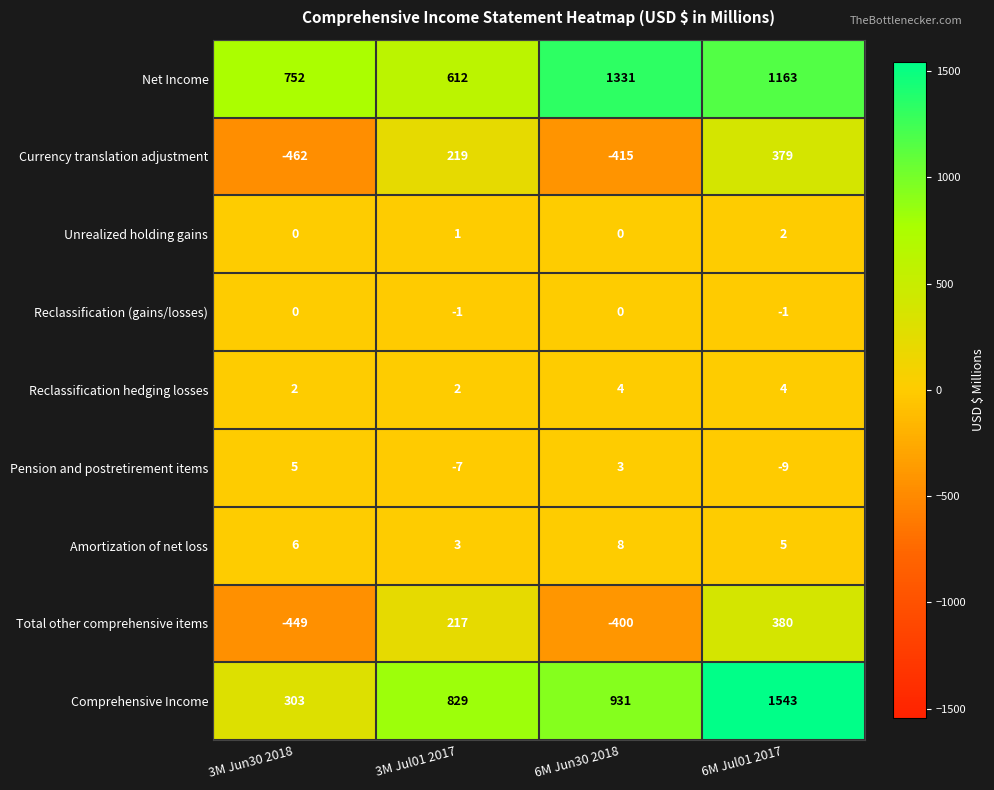

Which series changed the most between 3M Jun30 2018 and 6M Jul01 2017?

Comprehensive Income